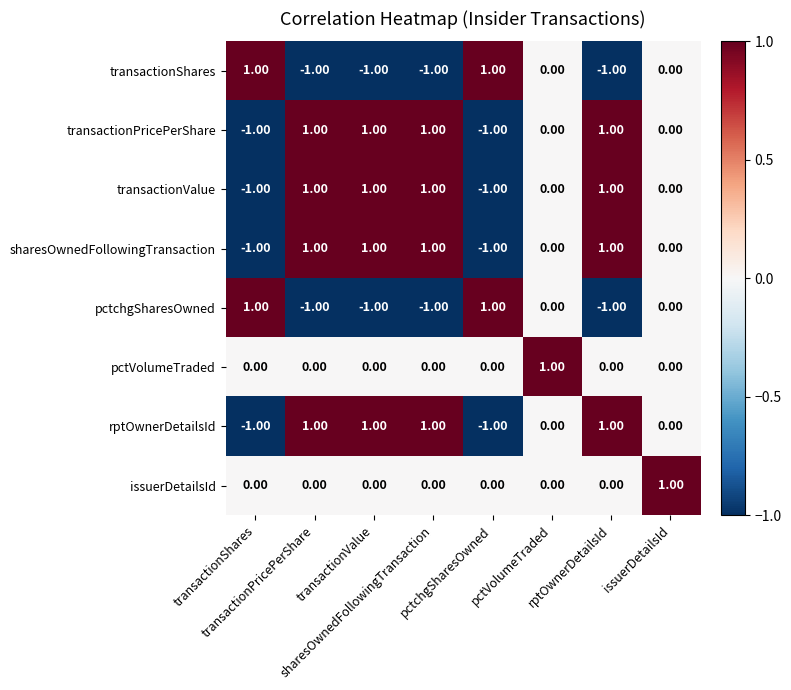

At how many categories does at least one series exceed 0?

8